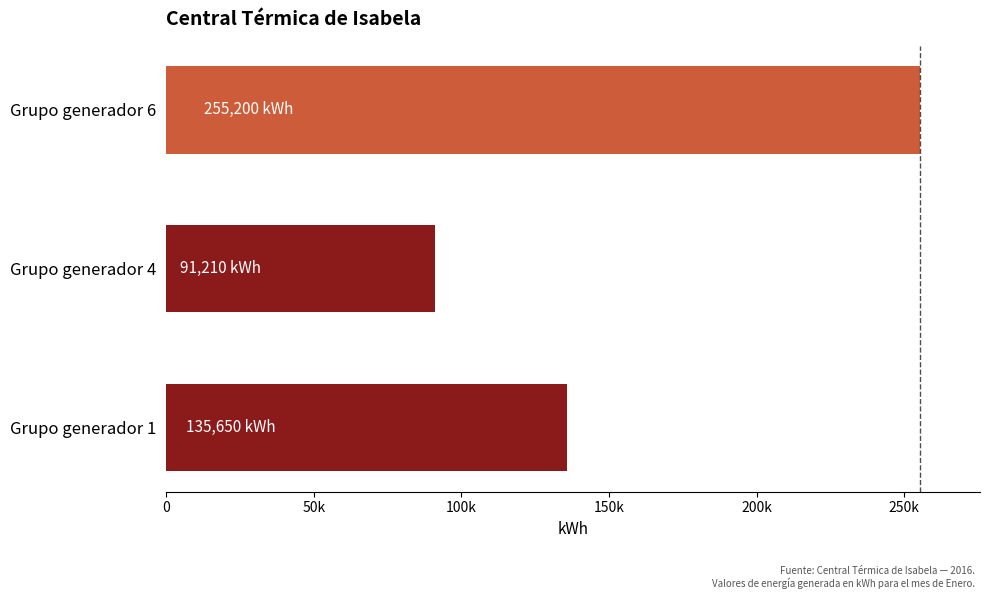

Rank the categories by value from lowest to highest.

Grupo generador 4, Grupo generador 1, Grupo generador 6